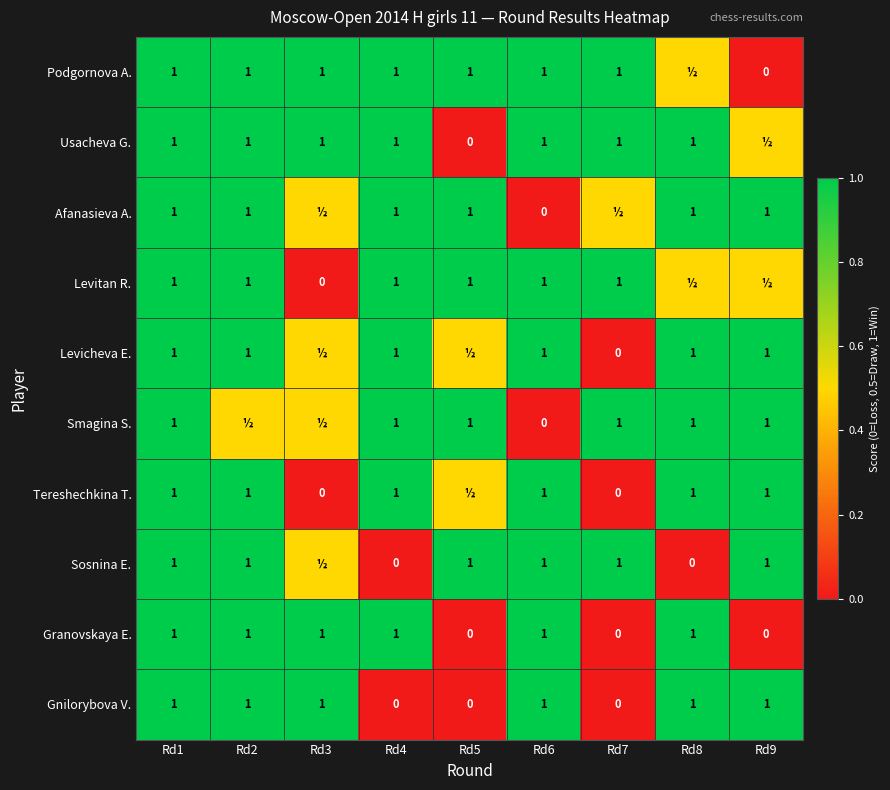

The value of Granovskaya E. at Rd9 is 0.6. True or false?

False